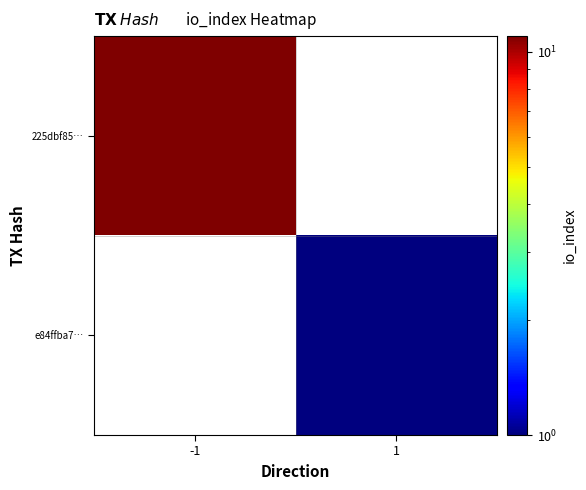

Rank the categories by e84ffba7… value from highest to lowest.

-1, 1